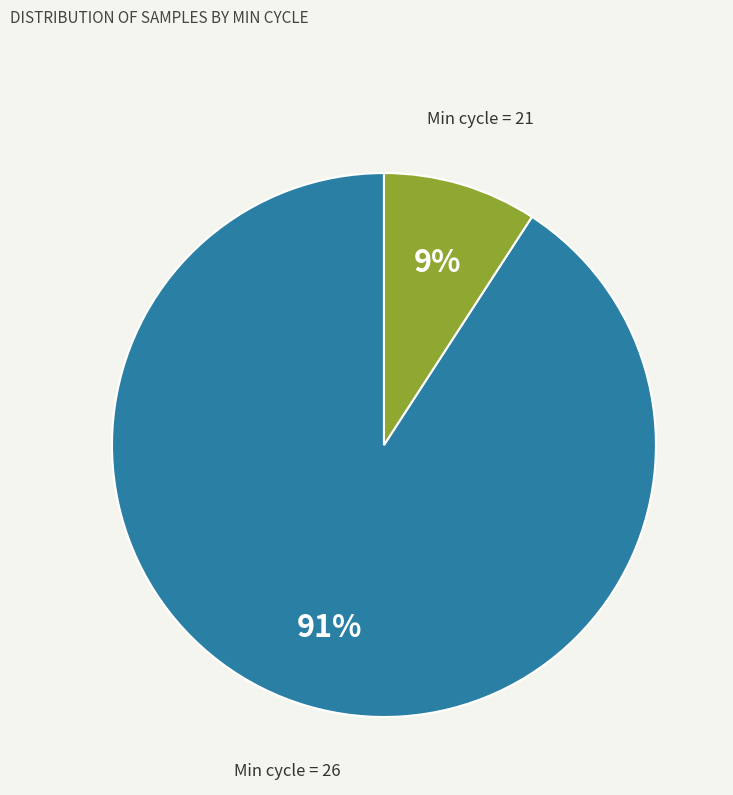

To the nearest percent, what is the difference between the largest and smallest slice percentages?

82%